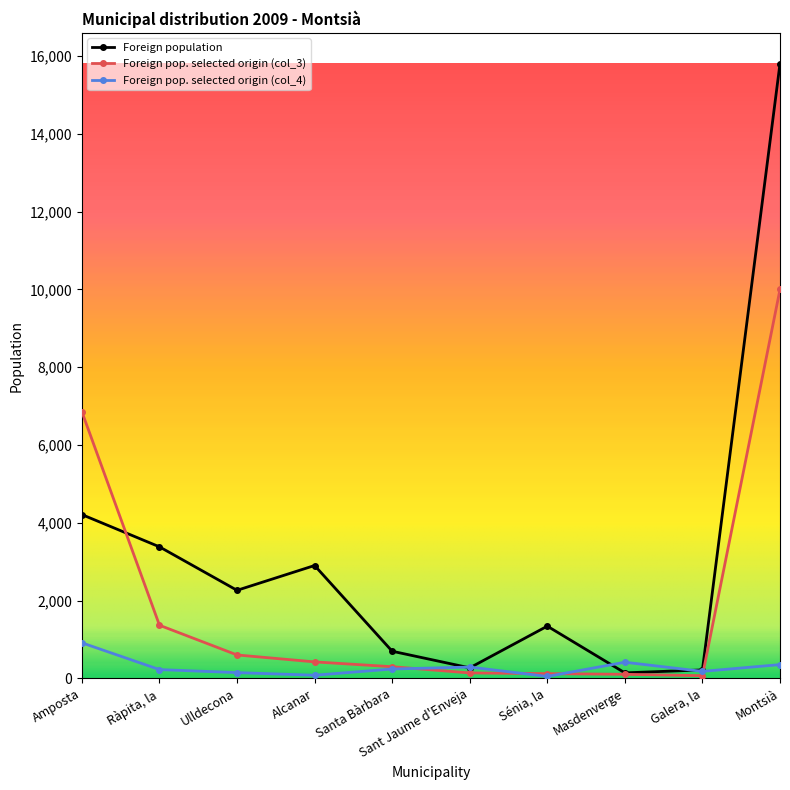

Read the Foreign pop. selected origin (col_3) value at Sant Jaume d'Enveja.

142